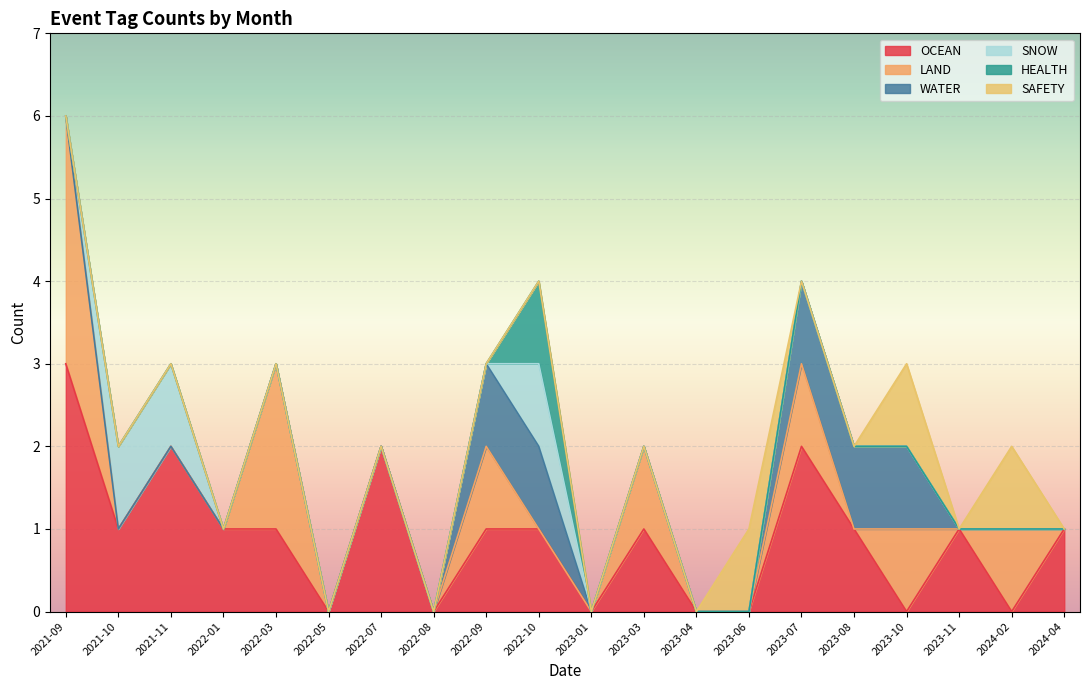

At which label does OCEAN first exceed 1?

2021-09